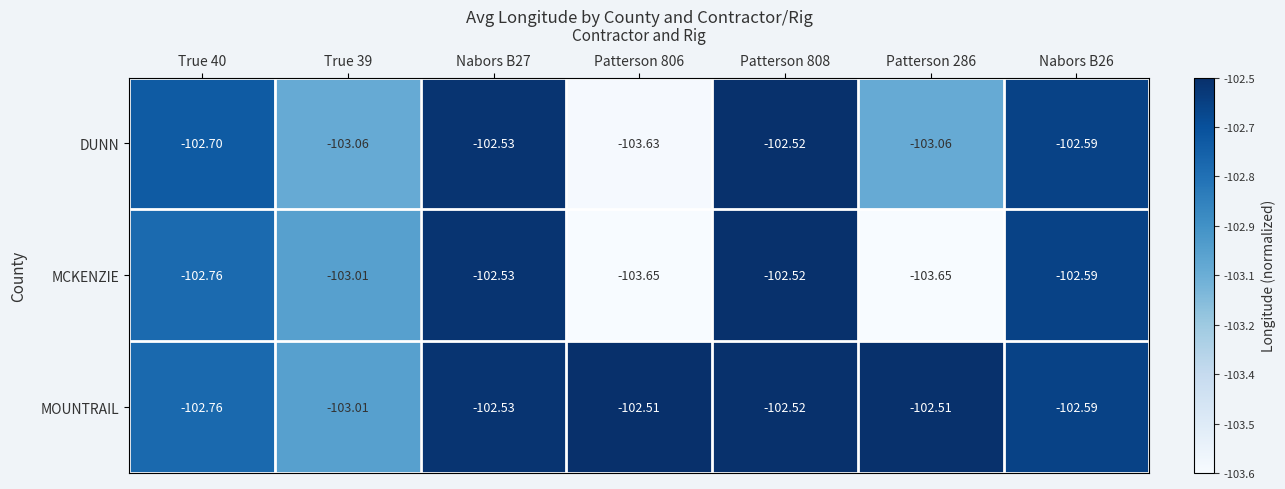

What is the total value across all series at Nabors B27?

-307.6